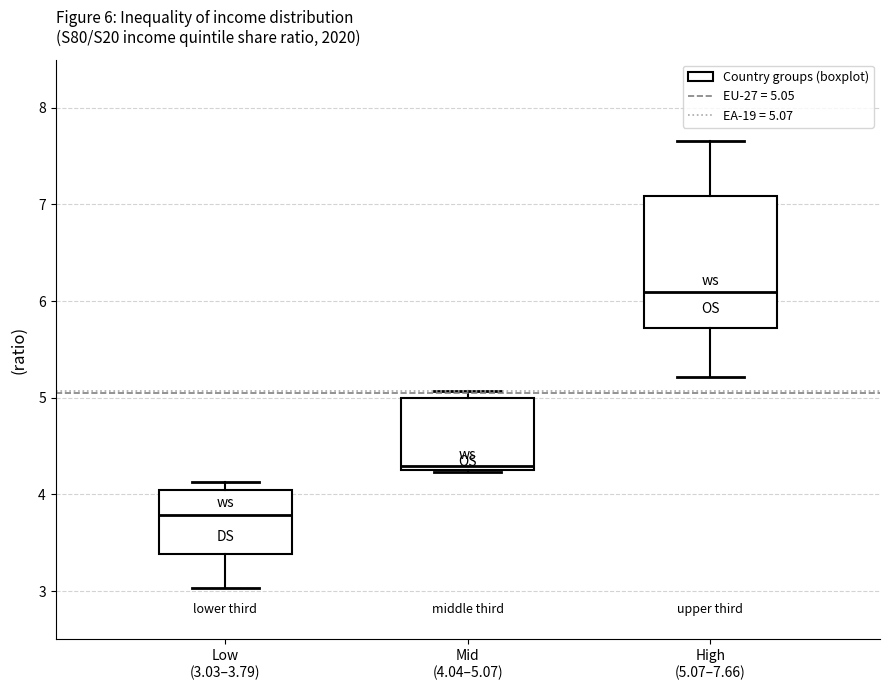

Comparing the boxes themselves (not the whiskers), which one is the tallest?

High (5.07–7.66)